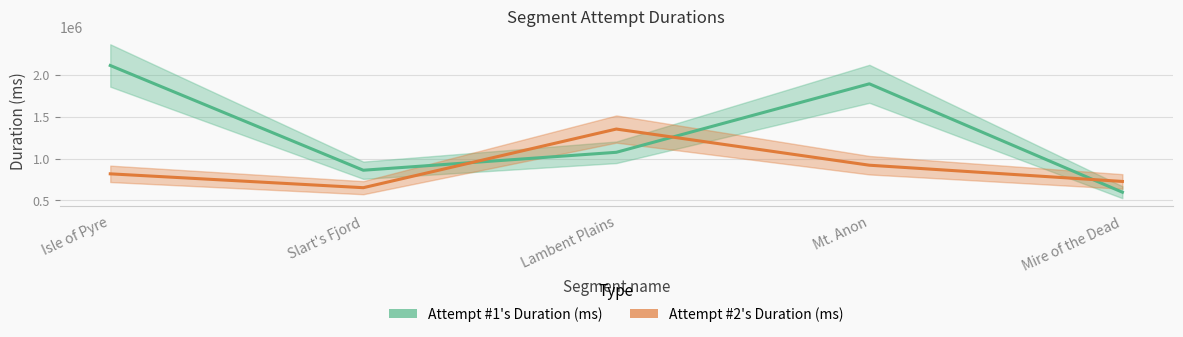

Does the chart display data point markers on the line(s)?

No